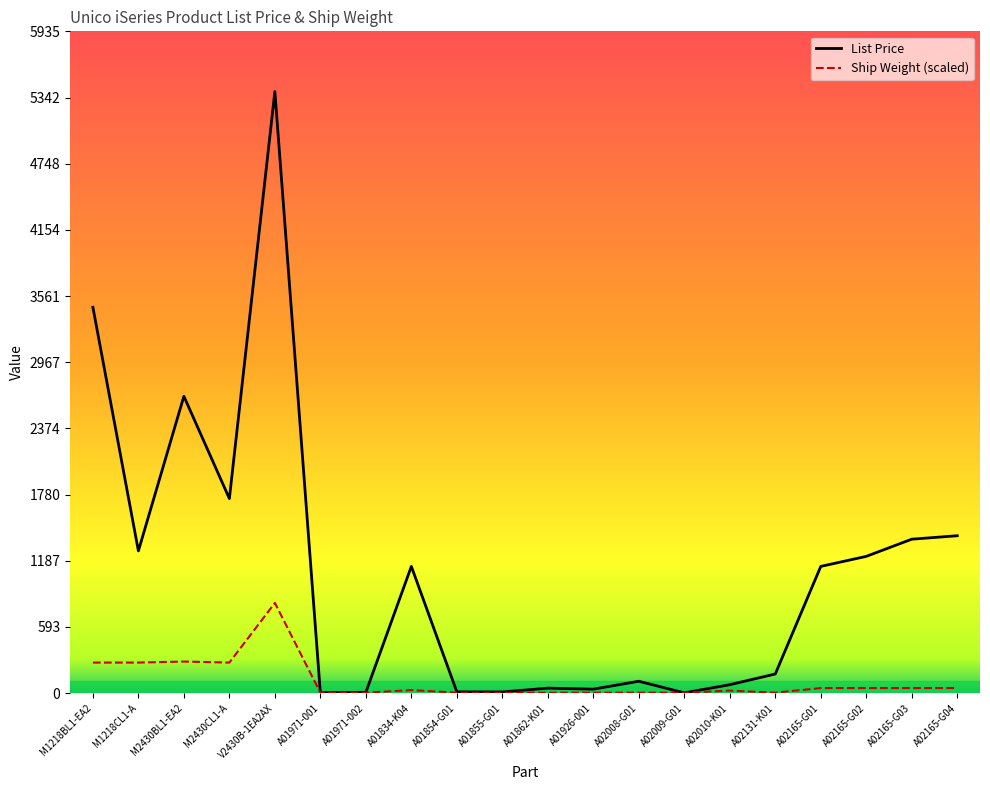

Is the value of List Price at A01854-G01 greater than the value of Ship Weight at A01854-G01?

Yes